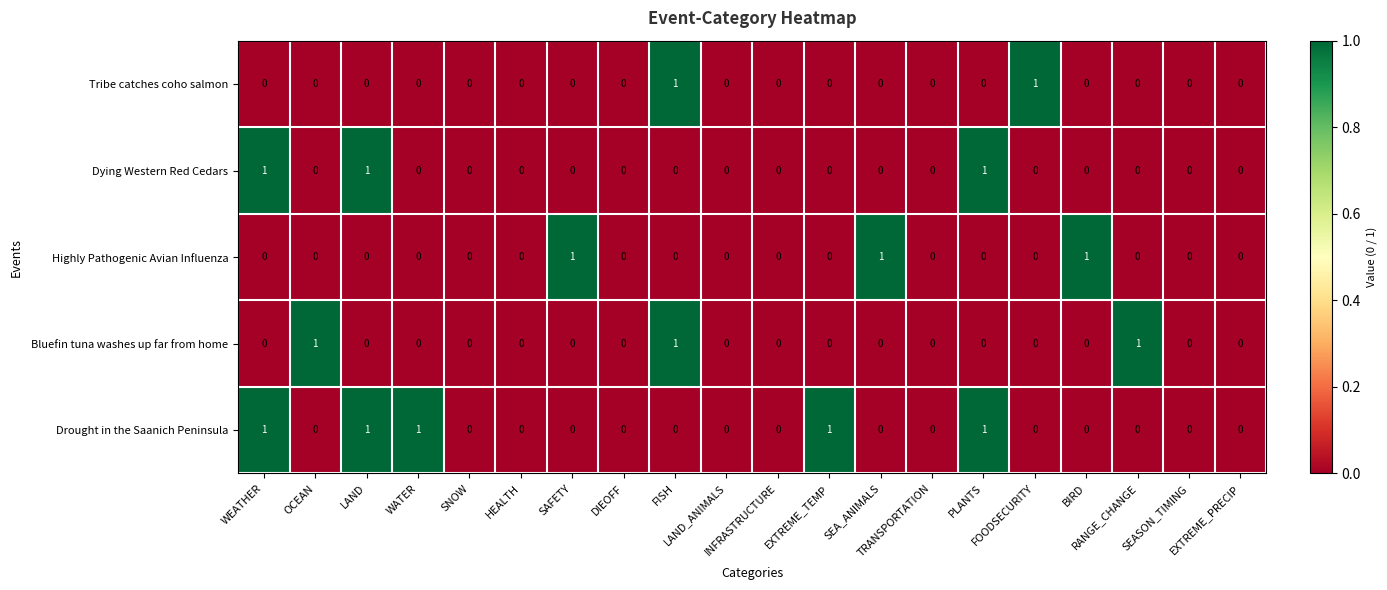

Count the Drought in the Saanich Peninsula values in the range 0 to 1.

20